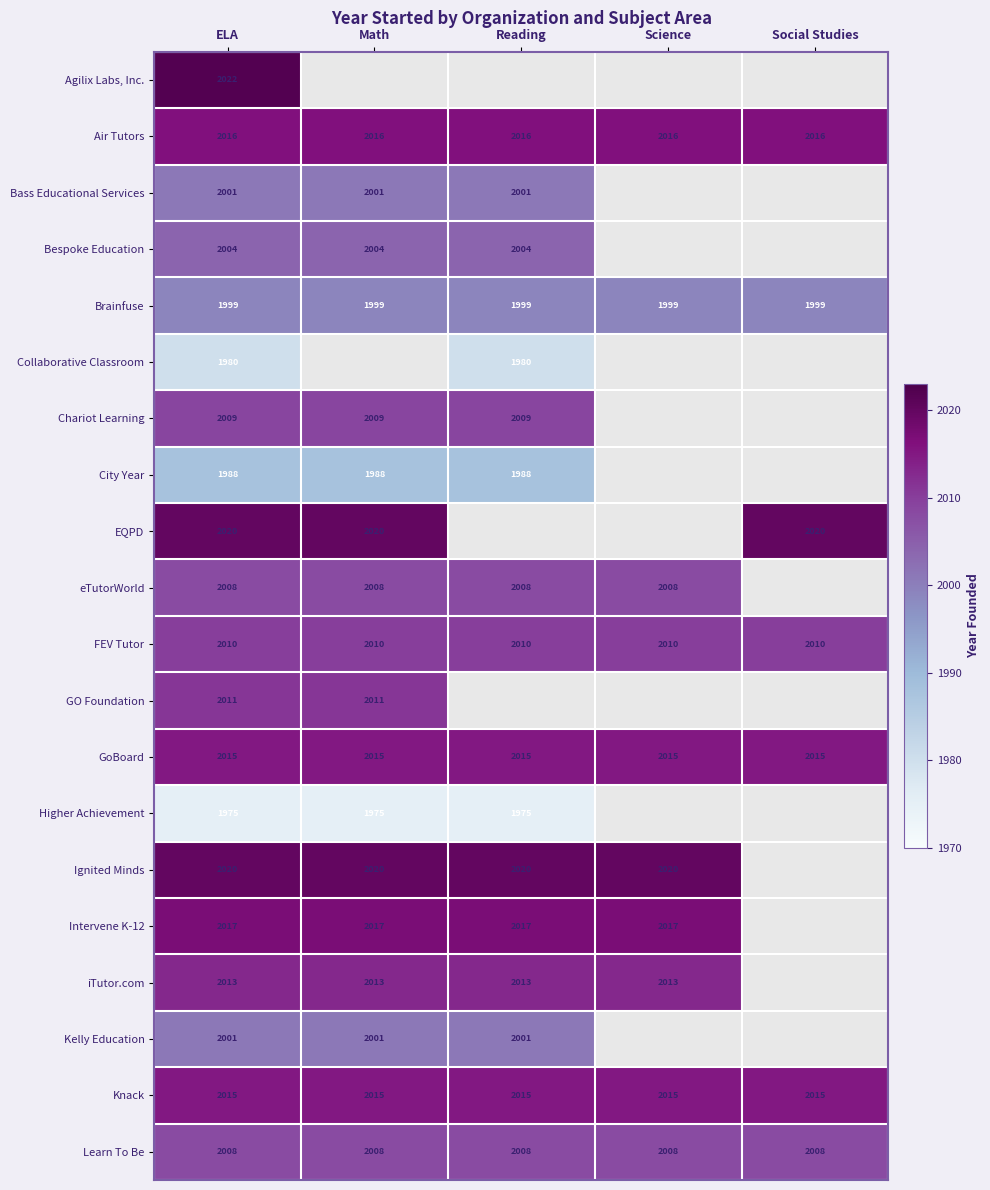

Between Reading and Math, which is larger?

Math